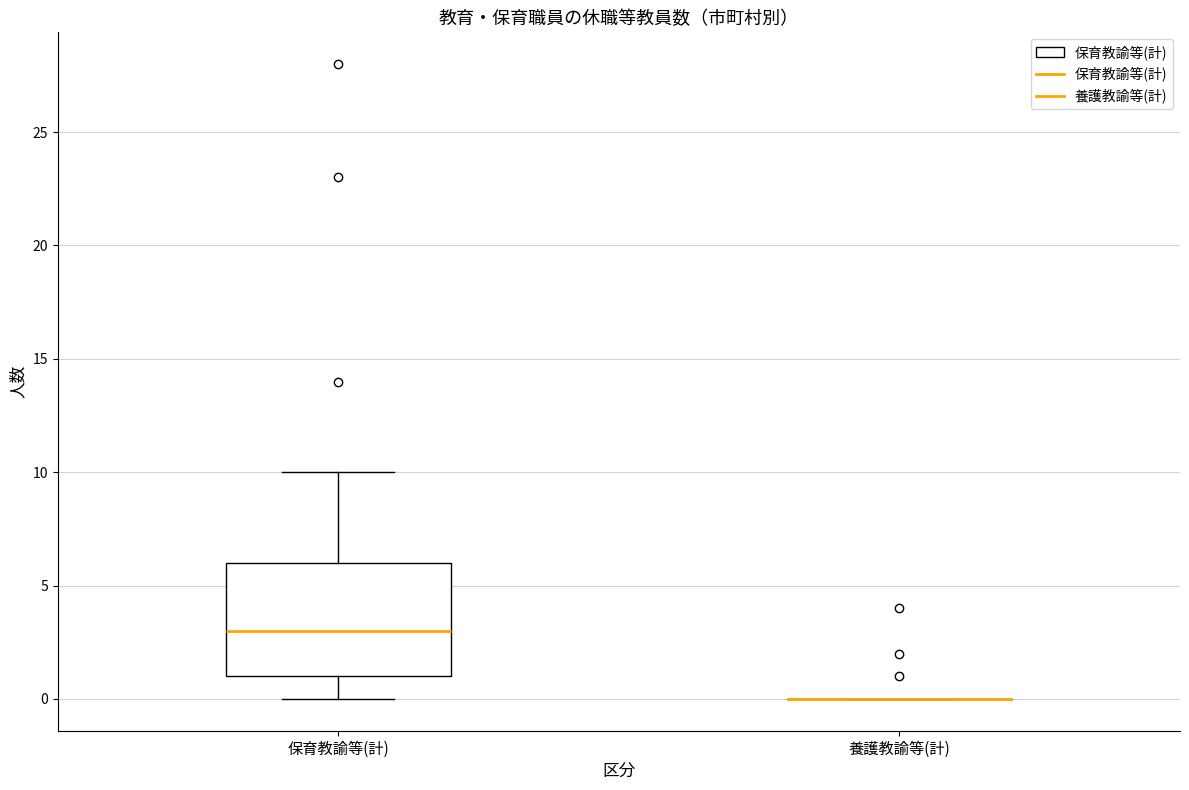

Reading left to right, transcribe this box plot: for each box, give where its median line is, the range the box spans, and where its two whiskers end, as read against the y-axis. The values are not printed on the chart, so give them approximately, as read against the axis.

保育教諭等(計): median 3, box 1 to 6, whiskers 0 to 10
養護教諭等(計): box collapsed to a line at 0, whiskers 0 to 0